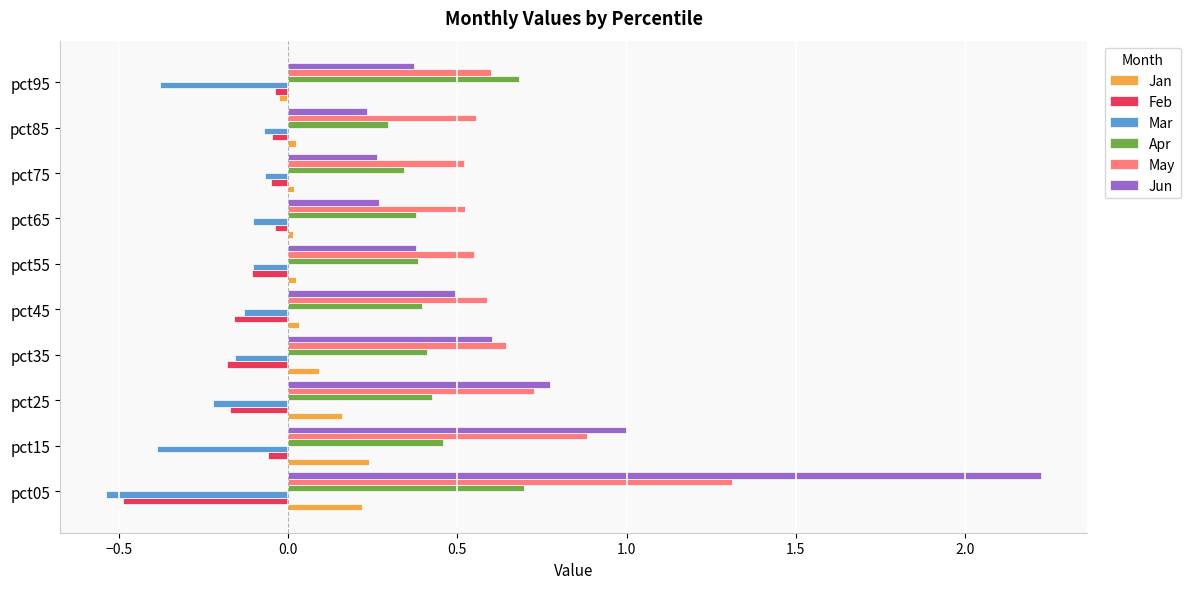

What is the difference between the maximum and second lowest values in the Feb series?

0.1